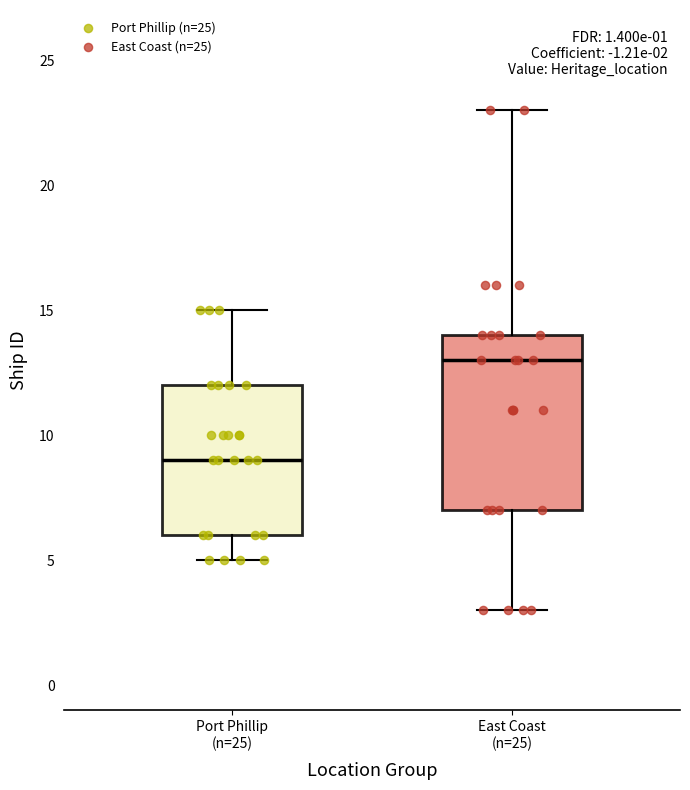

Which box is the tallest, from its lower edge to its upper edge?

East Coast (n=25)